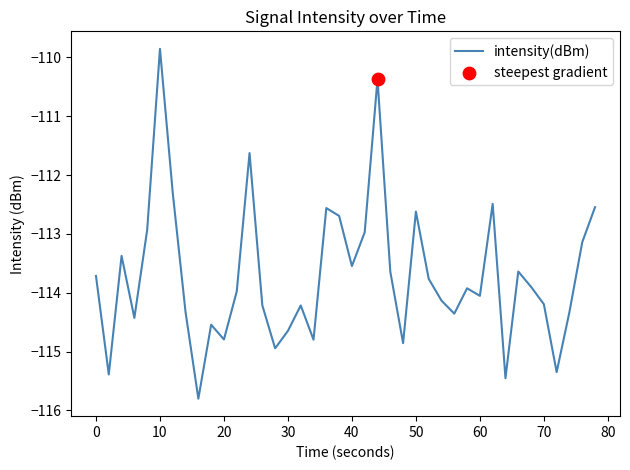

What is the difference between the maximum and minimum values?

5.9